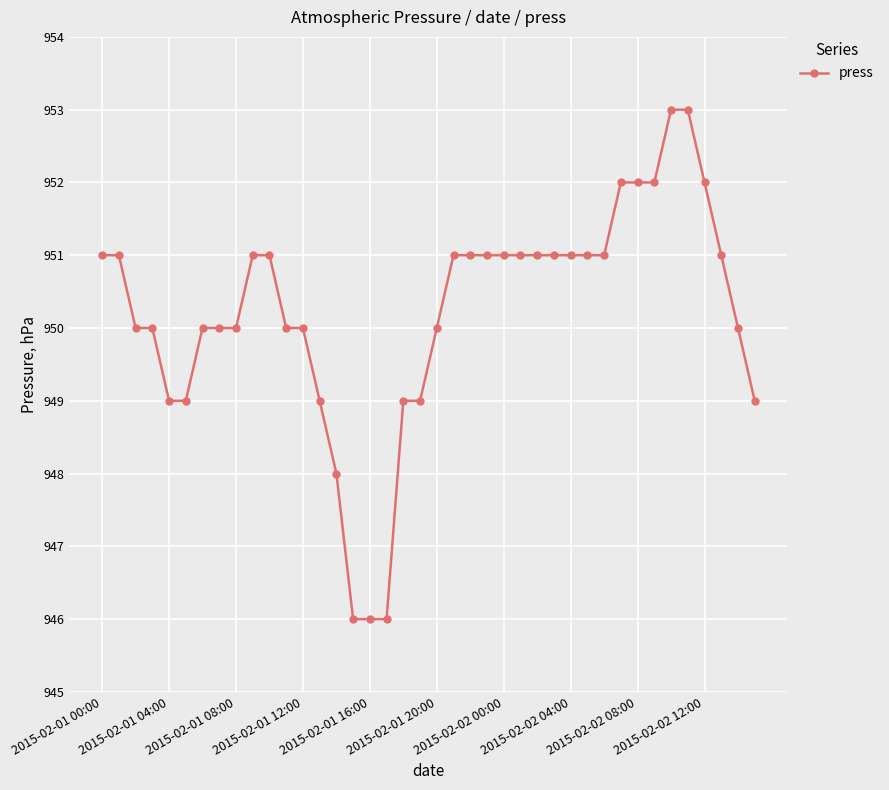

What is the value of the 1st point from the left?

951